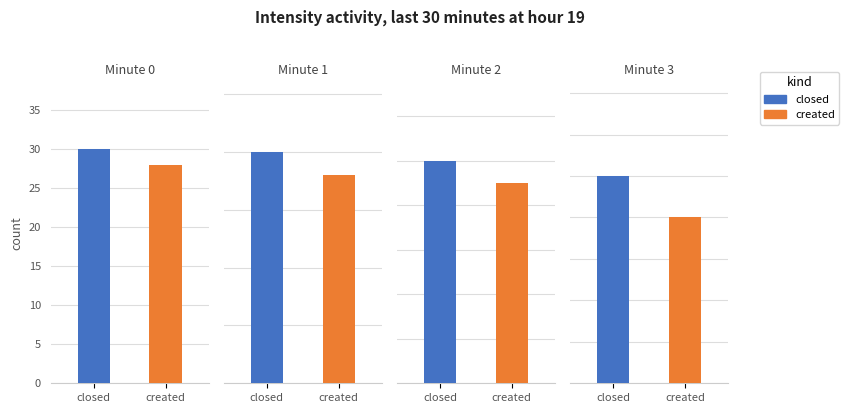

How many distinct data groups are displayed?

2